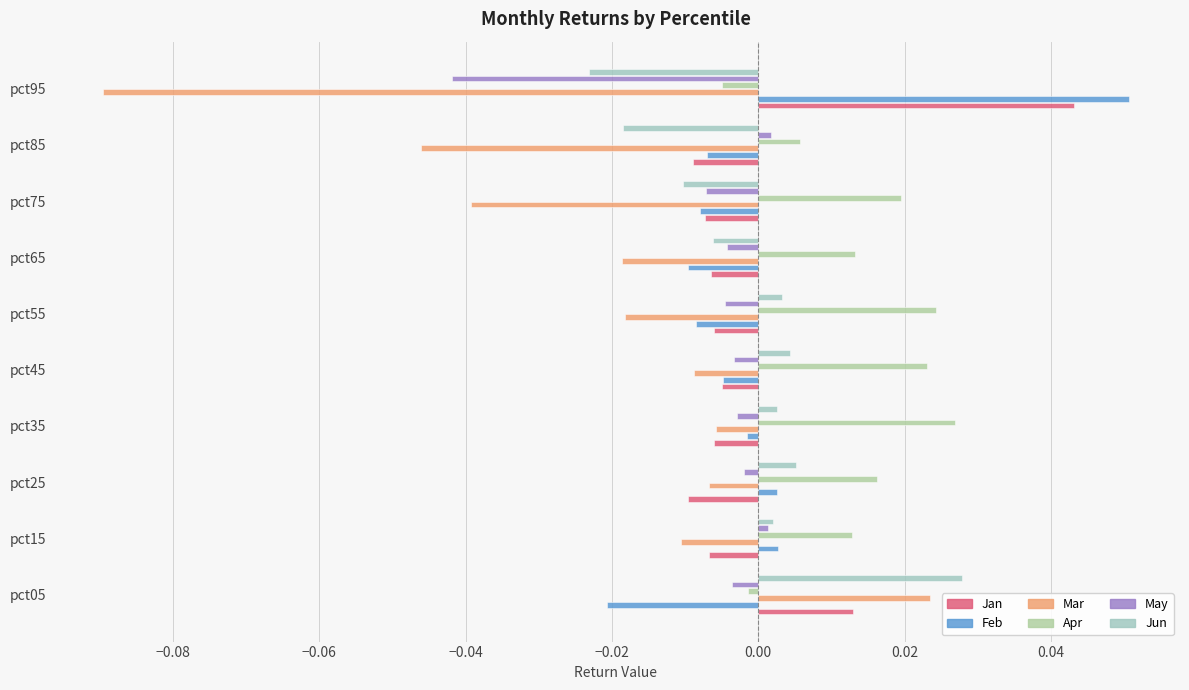

Which series has the widest spread of values?

Mar